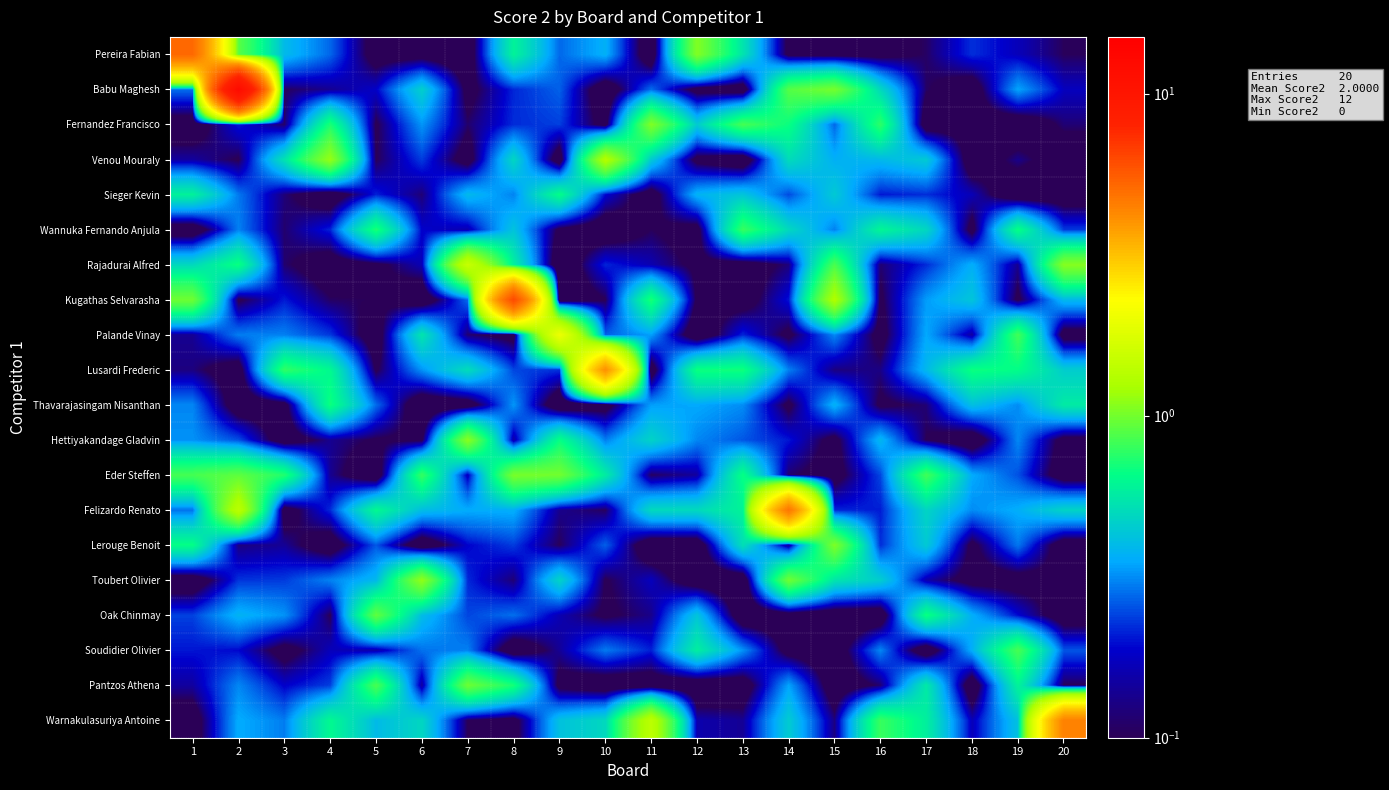

Reading left to right, what are all the values shown in this chart?

Pereira Fabian: 1=5.1	2=0.9	3=0.4	4=0.3	5=0.1	6=0.1	7=0.0	8=0.6	9=0.3	10=0.4	11=0.0	12=1.1	13=0.5	14=0.1	15=0.1	16=0.1	17=0.1	18=0.2	19=0.2	20=0.1
Babu Maghesh: 1=0.3	2=12.0	3=0.1	4=0.1	5=0.2	6=0.5	7=0.1	8=0.2	9=0.3	10=0.0	11=0.3	12=0.1	13=0.0	14=0.9	15=1.0	16=0.5	17=0.1	18=0.0	19=0.3	20=0.2
Fernandez Francisco: 1=0.0	2=0.2	3=0.1	4=0.7	5=0.1	6=0.3	7=0.1	8=0.2	9=0.2	10=0.1	11=1.0	12=0.4	13=0.8	14=0.7	15=0.3	16=0.8	17=0.0	18=0.1	19=0.0	20=0.1
Venou Mouraly: 1=0.1	2=0.1	3=0.5	4=1.1	5=0.1	6=0.2	7=0.0	8=0.5	9=0.0	10=1.3	11=0.4	12=0.1	13=0.0	14=0.5	15=0.4	16=0.4	17=0.4	18=0.0	19=0.1	20=0.0
Sieger Kevin: 1=0.6	2=0.3	3=0.1	4=0.0	5=0.2	6=0.1	7=0.4	8=0.3	9=0.7	10=0.2	11=0.0	12=0.4	13=0.4	14=0.2	15=0.4	16=0.2	17=0.2	18=0.2	19=0.0	20=0.0
Wannuka Fernando Anjula: 1=0.0	2=0.3	3=0.1	4=0.2	5=0.7	6=0.2	7=0.2	8=0.4	9=0.1	10=0.0	11=0.1	12=0.1	13=0.8	14=0.5	15=0.3	16=0.6	17=0.5	18=0.1	19=0.7	20=0.2
Rajadurai Alfred: 1=0.5	2=0.7	3=0.1	4=0.0	5=0.1	6=0.2	7=1.5	8=0.6	9=0.0	10=0.2	11=0.2	12=0.1	13=0.0	14=0.1	15=0.9	16=0.1	17=0.2	18=0.4	19=0.1	20=1.1
Kugathas Selvarasha: 1=1.0	2=0.1	3=0.2	4=0.1	5=0.1	6=0.0	7=0.3	8=6.2	9=0.0	10=0.1	11=0.7	12=0.1	13=0.0	14=0.2	15=1.3	16=0.1	17=0.3	18=0.4	19=0.1	20=0.4
Palande Vinay: 1=0.1	2=0.3	3=0.3	4=0.2	5=0.0	6=0.5	7=0.1	8=0.1	9=2.0	10=0.3	11=0.3	12=0.0	13=0.2	14=0.1	15=0.3	16=0.1	17=0.4	18=0.1	19=0.8	20=0.0
Lusardi Frederic: 1=0.1	2=0.0	3=0.8	4=0.6	5=0.1	6=0.3	7=0.5	8=0.2	9=0.2	10=4.1	11=0.0	12=0.7	13=0.7	14=0.3	15=0.1	16=0.1	17=0.4	18=0.7	19=0.7	20=0.5
Thavarajasingam Nisanthan: 1=0.3	2=0.0	3=0.1	4=0.7	5=0.3	6=0.0	7=0.0	8=0.3	9=0.0	10=0.1	11=0.3	12=0.4	13=0.3	14=0.1	15=0.4	16=0.1	17=0.1	18=0.4	19=0.3	20=0.6
Hettiyakandage Gladvin: 1=0.3	2=0.3	3=0.0	4=0.1	5=0.1	6=0.1	7=1.1	8=0.1	9=0.7	10=0.3	11=0.5	12=0.3	13=0.3	14=0.2	15=0.1	16=0.4	17=0.1	18=0.0	19=0.3	20=0.1
Eder Steffen: 1=0.8	2=0.9	3=0.7	4=0.1	5=0.0	6=0.8	7=0.2	8=1.0	9=1.0	10=0.6	11=0.1	12=0.1	13=0.7	14=0.1	15=0.1	16=0.2	17=0.8	18=0.4	19=0.3	20=0.0
Felizardo Renato: 1=0.3	2=1.4	3=0.0	4=0.2	5=0.6	6=0.4	7=0.4	8=0.4	9=0.1	10=0.1	11=0.5	12=0.5	13=0.6	14=4.7	15=0.2	16=0.2	17=0.5	18=0.3	19=0.4	20=0.5
Lerouge Benoit: 1=0.7	2=0.1	3=0.1	4=0.0	5=0.3	6=0.0	7=0.2	8=0.2	9=0.1	10=0.3	11=0.0	12=0.0	13=0.5	14=0.1	15=1.0	16=0.2	17=0.4	18=0.1	19=0.3	20=0.0
Toubert Olivier: 1=0.0	2=0.2	3=0.2	4=0.3	5=0.4	6=1.1	7=0.2	8=0.1	9=0.5	10=0.1	11=0.2	12=0.0	13=0.0	14=1.0	15=0.5	16=0.5	17=0.2	18=0.1	19=0.1	20=0.1
Oak Chinmay: 1=0.2	2=0.4	3=0.3	4=0.1	5=0.9	6=0.4	7=0.2	8=0.3	9=0.2	10=0.1	11=0.1	12=0.4	13=0.0	14=0.0	15=0.0	16=0.0	17=0.7	18=0.4	19=0.2	20=0.0
Soudidier Olivier: 1=0.2	2=0.2	3=0.1	4=0.2	5=0.2	6=0.3	7=0.3	8=0.0	9=0.1	10=0.3	11=0.2	12=0.6	13=0.3	14=0.1	15=0.0	16=0.3	17=0.0	18=0.4	19=0.8	20=0.3
Pantzos Athena: 1=0.1	2=0.3	3=0.2	4=0.2	5=0.9	6=0.1	7=1.0	8=0.7	9=0.1	10=0.0	11=0.0	12=0.0	13=0.0	14=0.3	15=0.0	16=0.1	17=0.6	18=0.0	19=0.6	20=0.1
Warnakulasuriya Antoine: 1=0.0	2=0.4	3=0.3	4=0.6	5=0.4	6=0.5	7=0.1	8=0.1	9=0.4	10=0.5	11=1.4	12=0.2	13=0.1	14=0.4	15=0.1	16=0.8	17=0.6	18=0.2	19=0.4	20=4.4